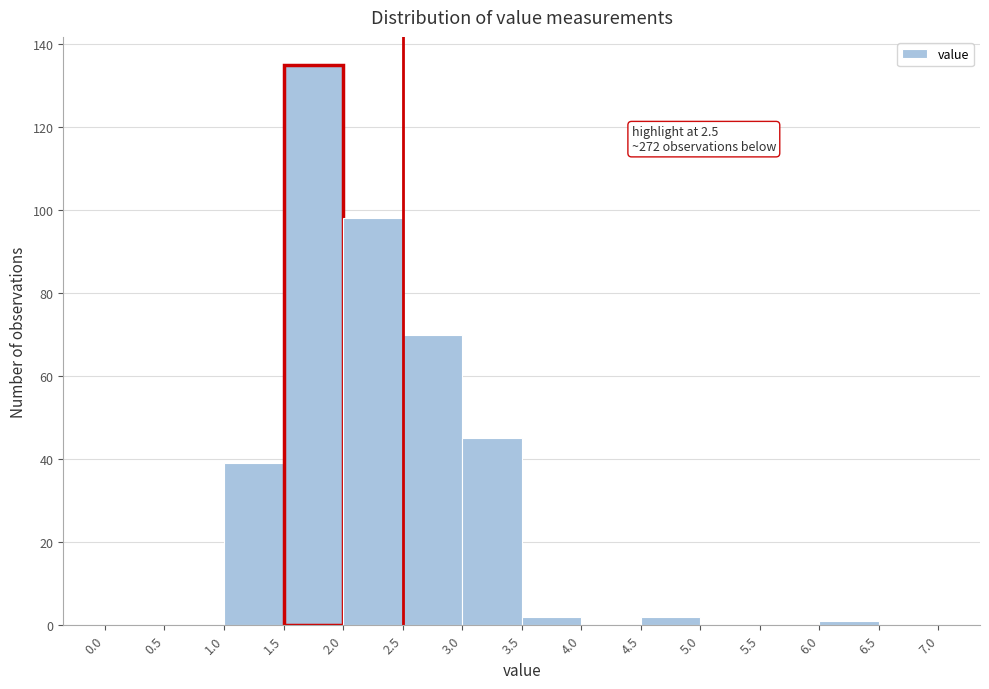

Over which range of the x-axis is the bar tallest?

1.5 to 2.0